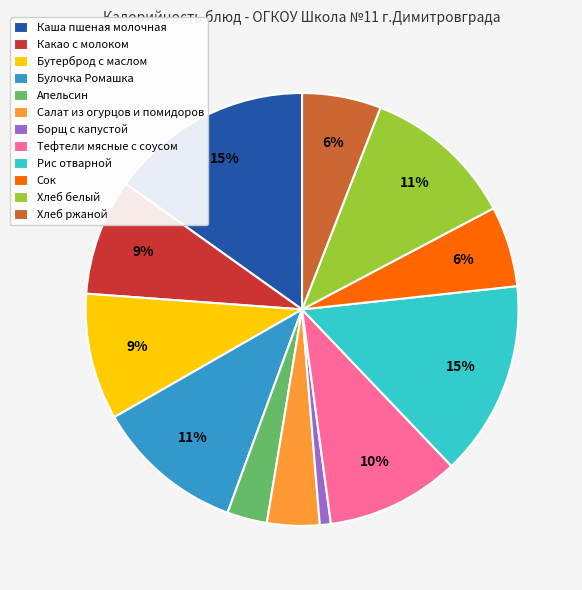

To the nearest percent, what portion does Тефтели мясные с соусом represent?

10%